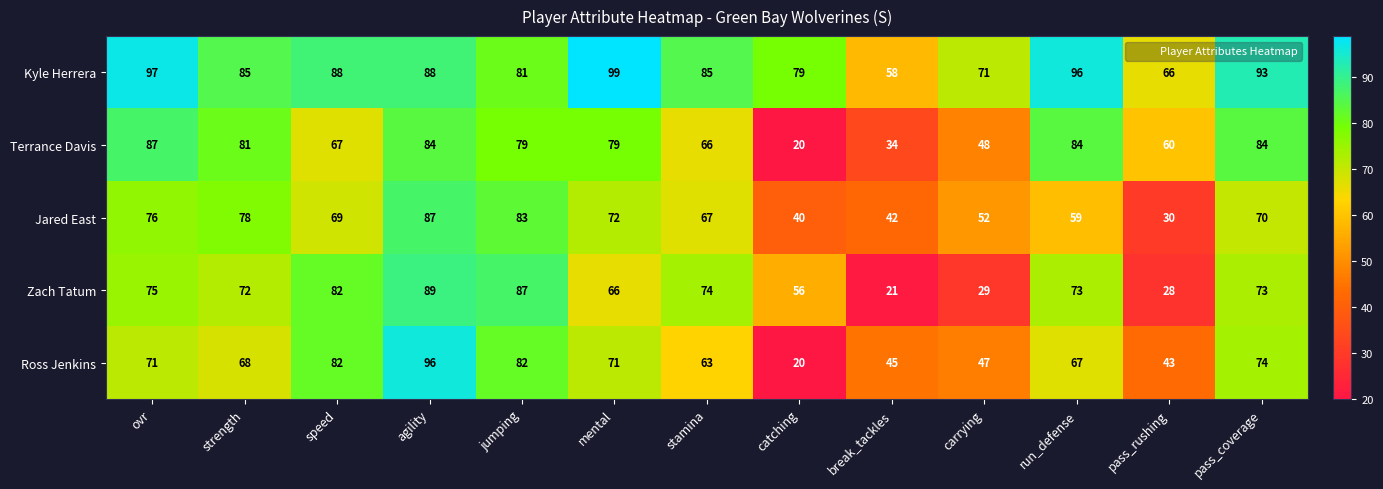

Rank the series at carrying from lowest to highest value.

Zach Tatum, Ross Jenkins, Terrance Davis, Jared East, Kyle Herrera